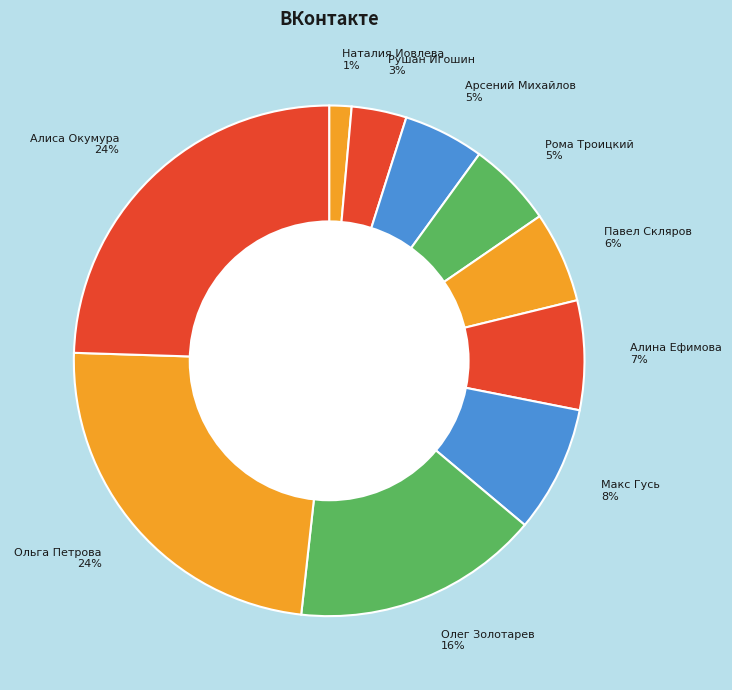

How many segments does this pie chart have?

10